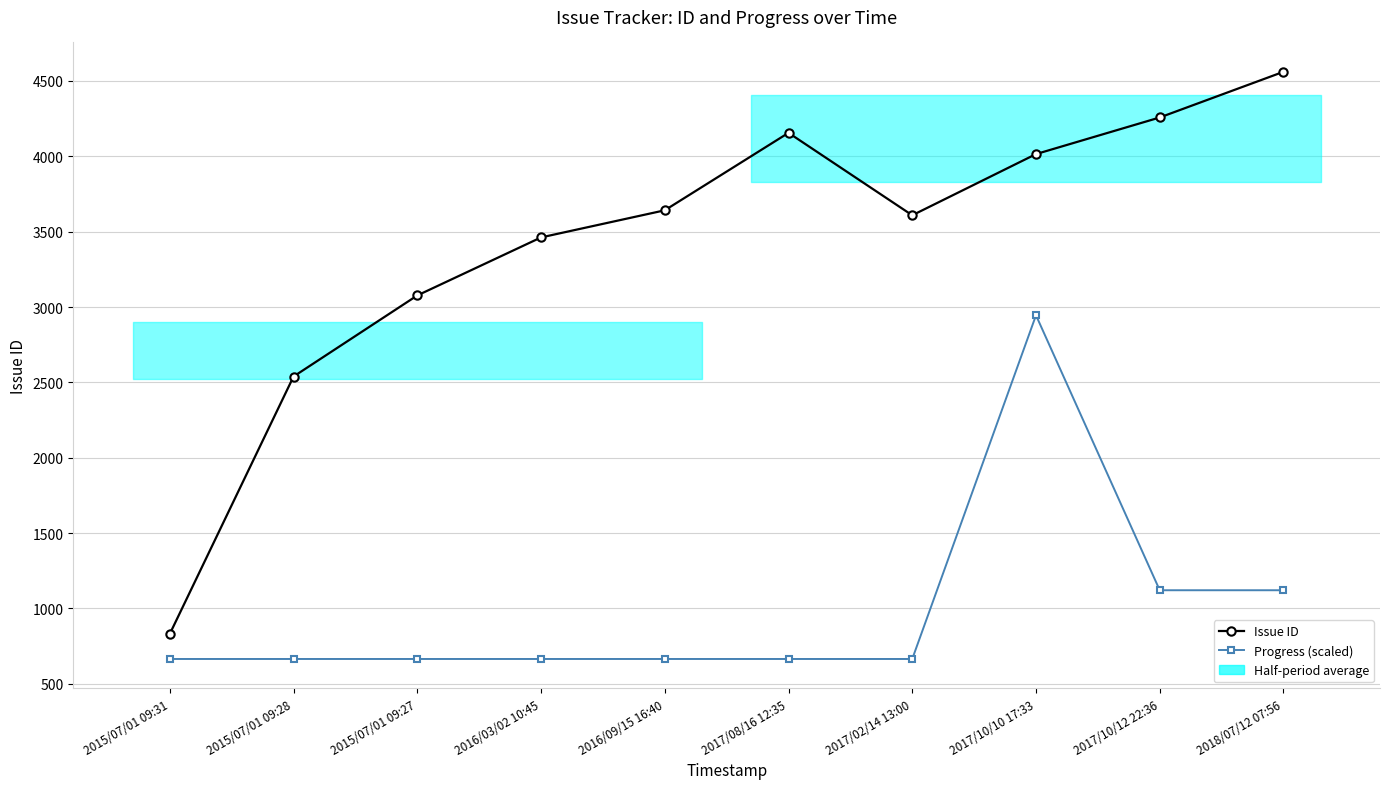

True or false: Issue ID and Progress (scaled) intersect in this chart.

False